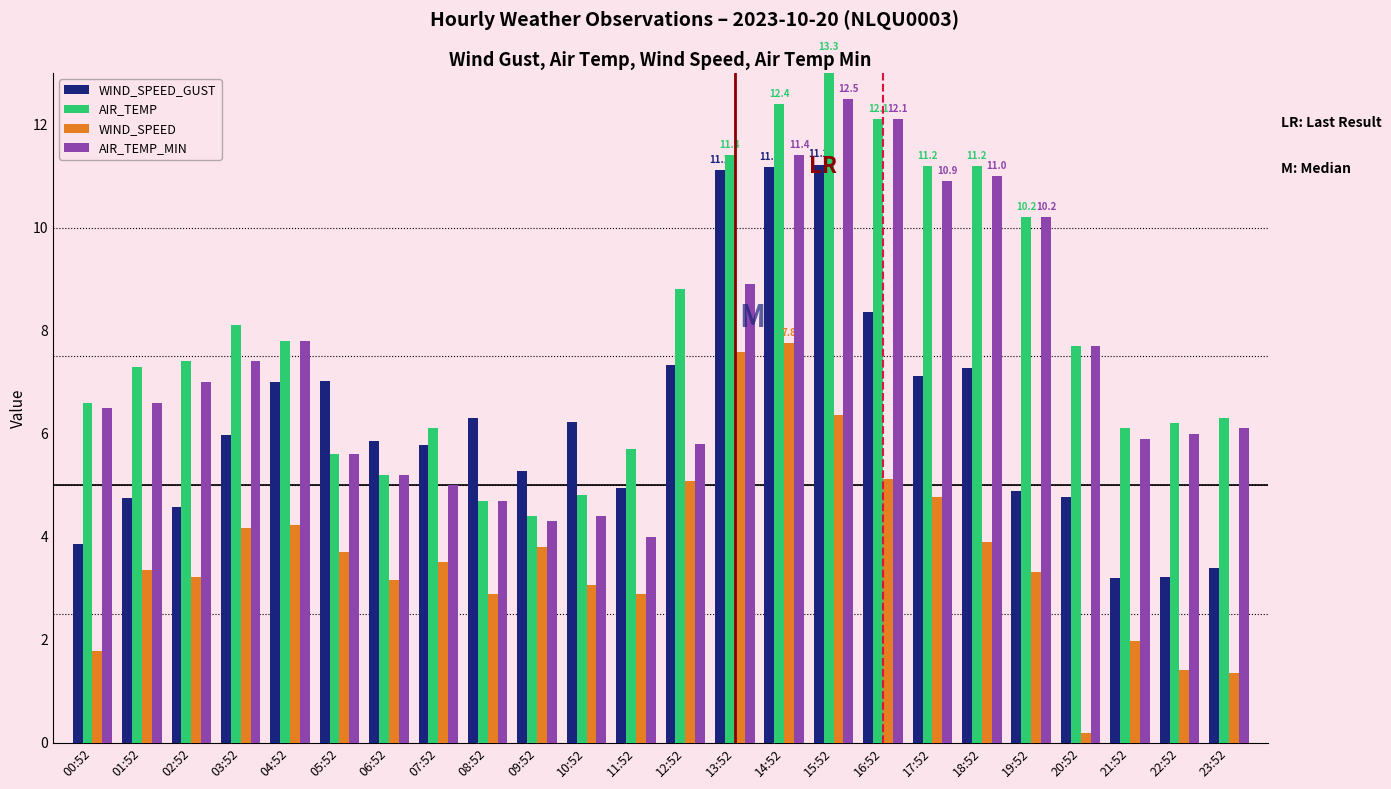

How many bars are there in each group?

4